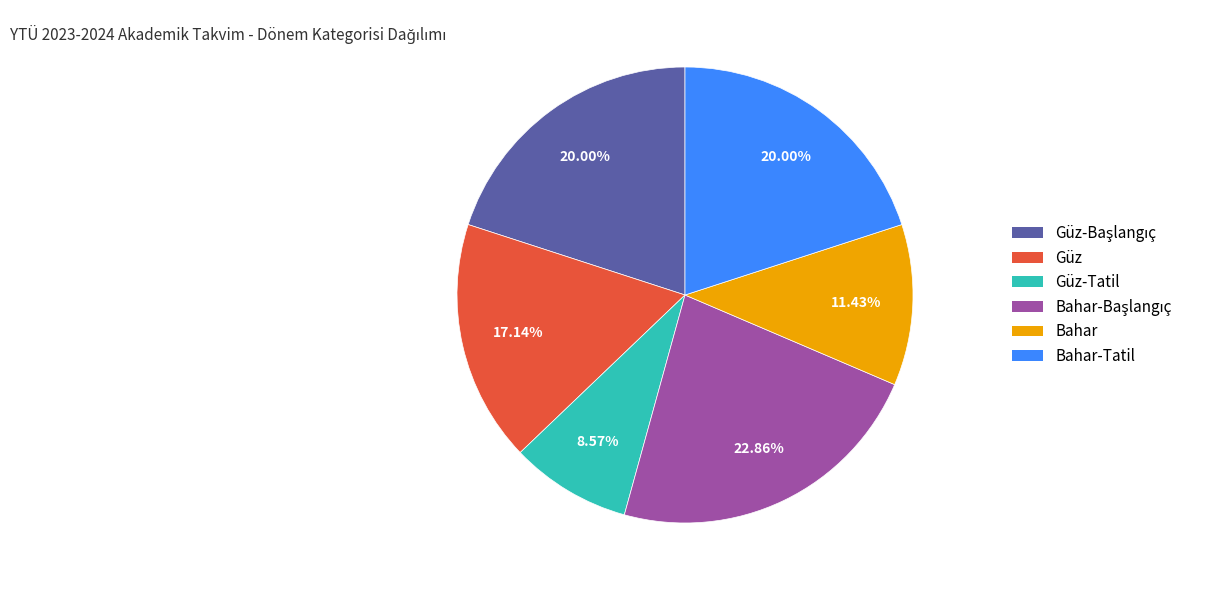

Does any single category account for the majority?

No